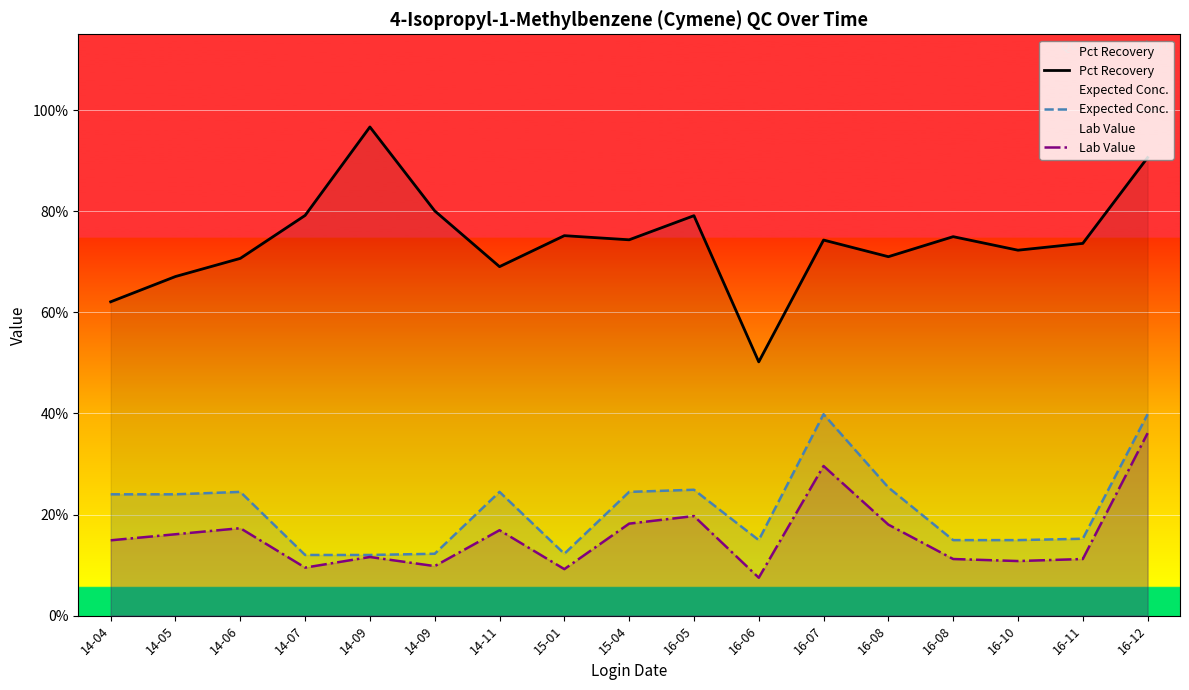

Does the chart display data point markers on the line(s)?

No